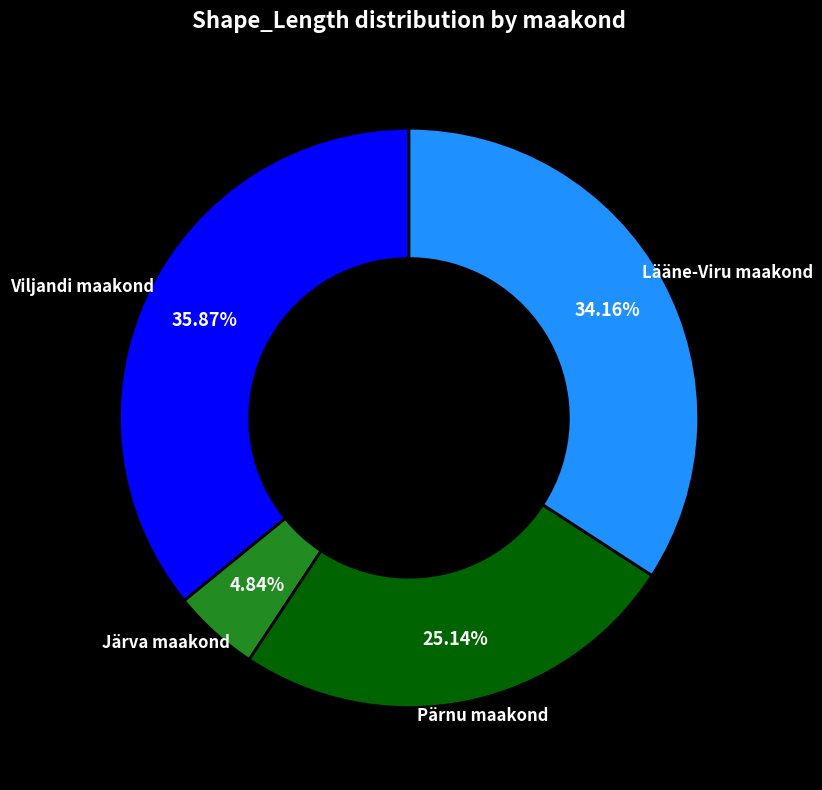

To the nearest percent, what portion does Lääne-Viru maakond represent?

34%